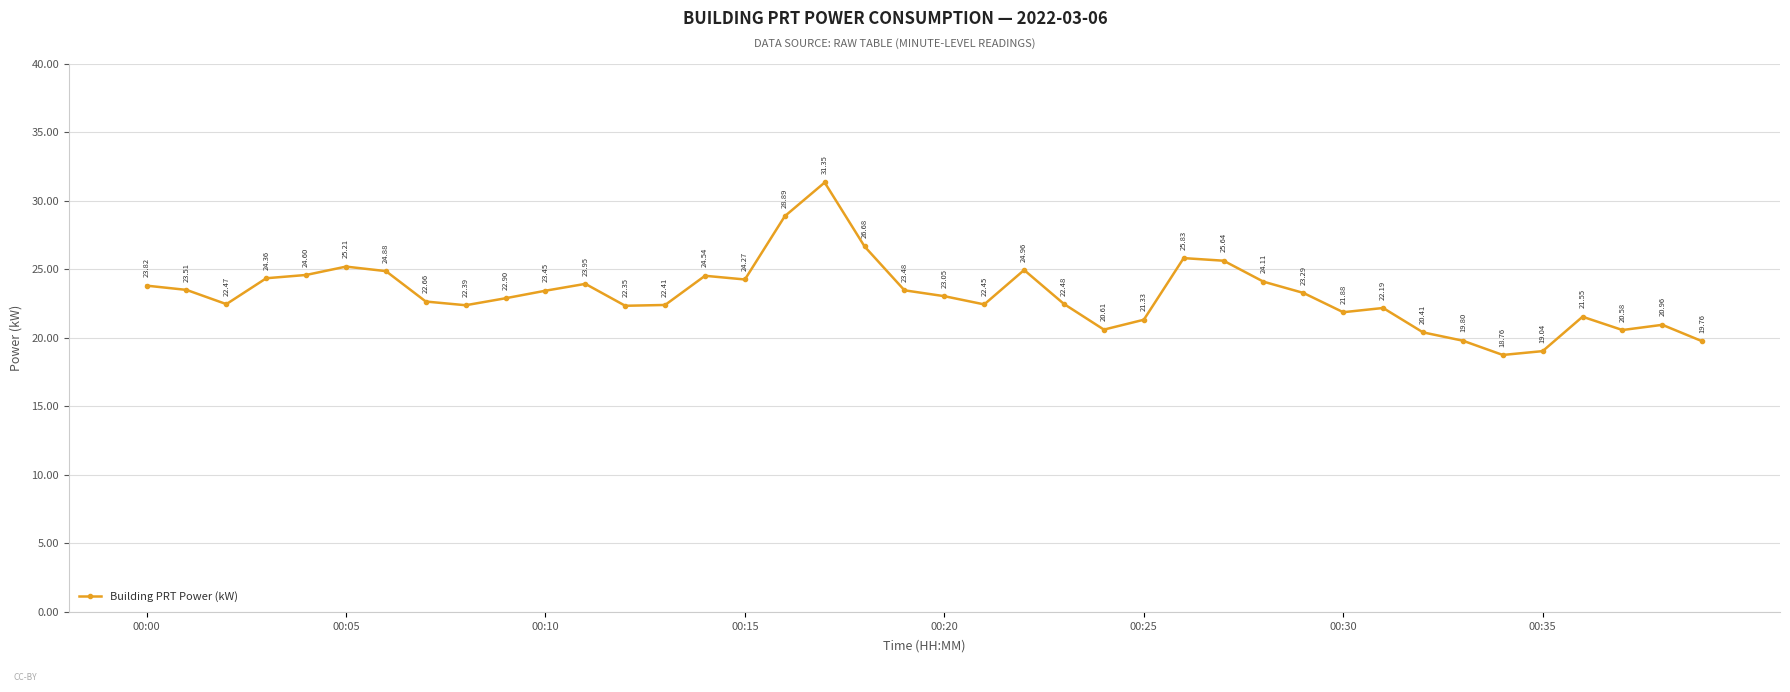

What is the difference between the maximum and second lowest values?

12.3